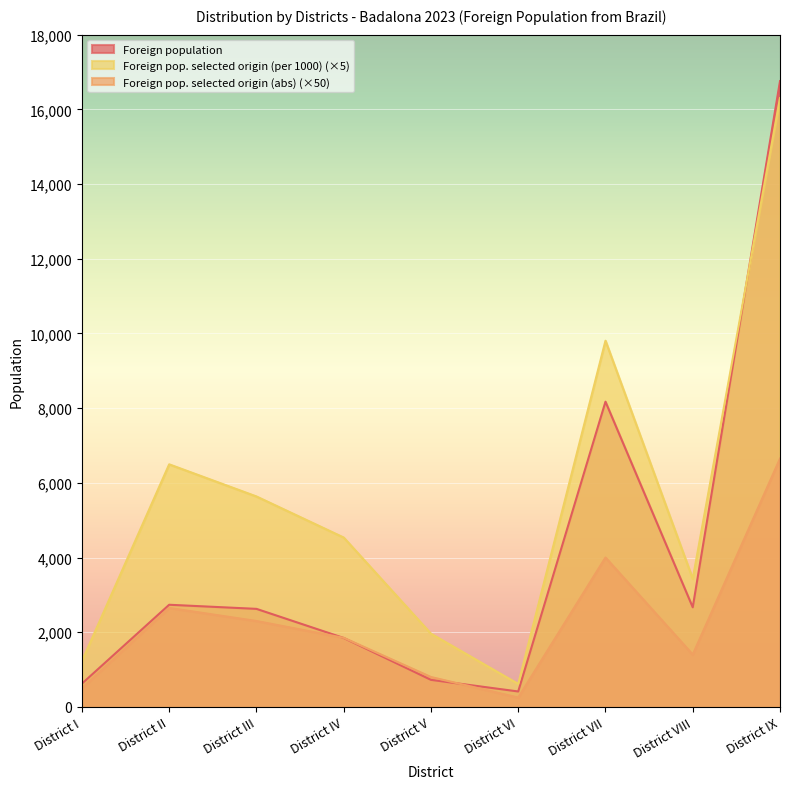

Which series has the largest total across all categories?

Foreign pop. selected origin (per 1000) (×5)